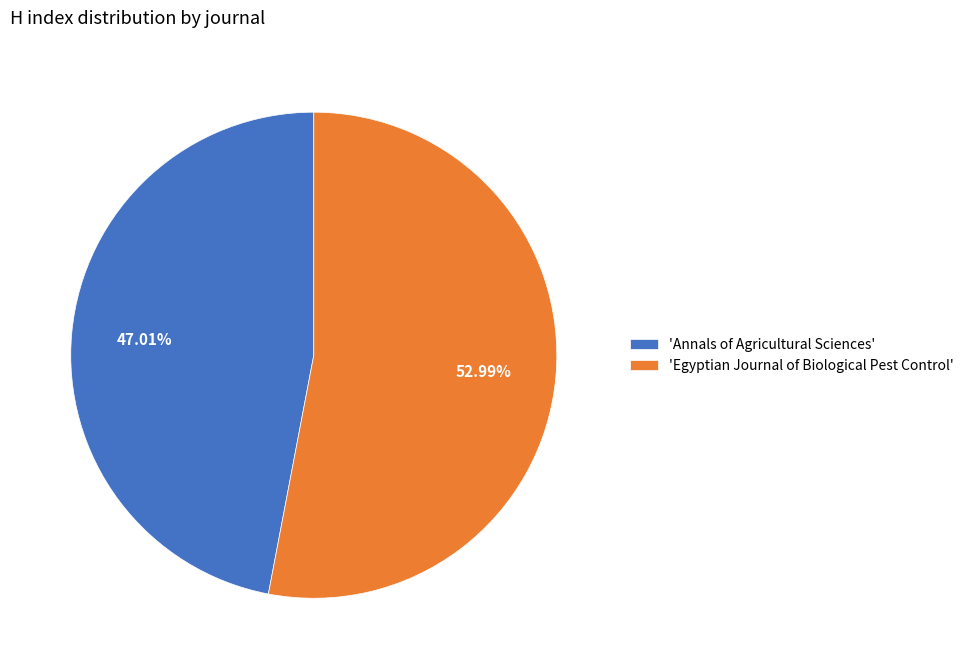

How many slices are in this pie chart?

2